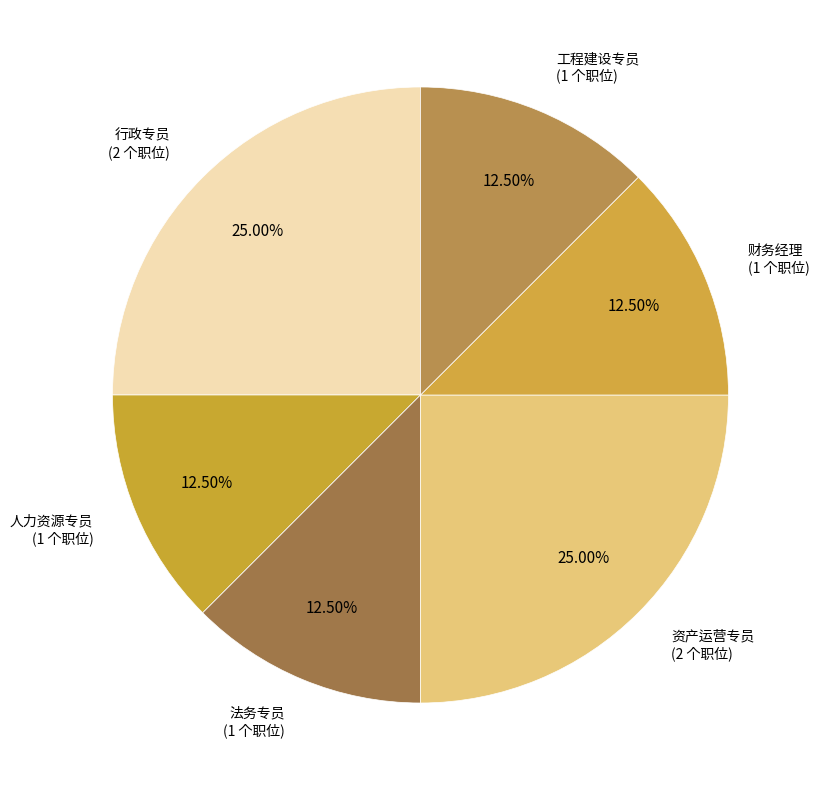

Approximately how many times larger is the value at 资产运营专员 compared to 人力资源专员?

2.0